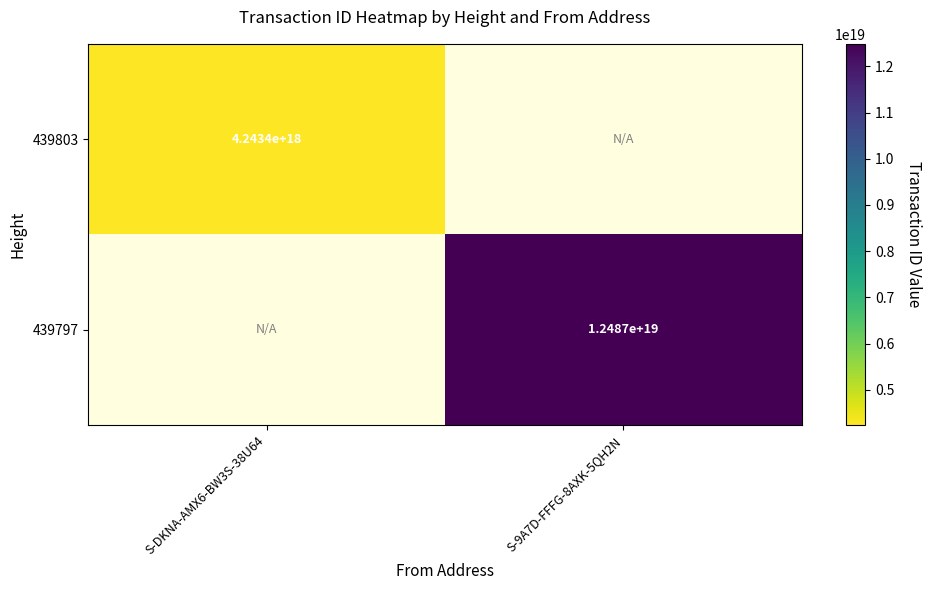

True or false: 439803 has a value of 1253268420977843968 at S-DKNA-AMX6-BW3S-38U64.

False